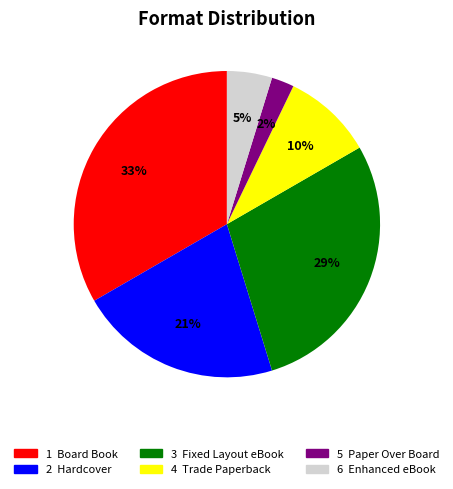

To the nearest percent, what is the difference between the largest and smallest slice percentages?

31%